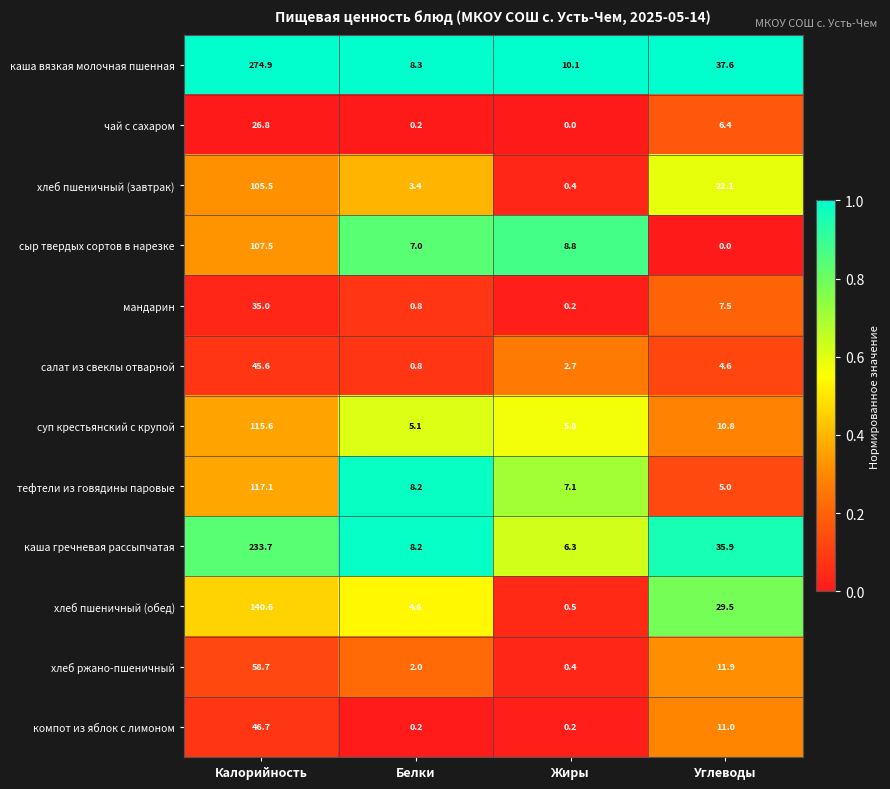

Is the value of чай с сахаром at Углеводы greater than the value of компот из яблок с лимоном at Углеводы?

No